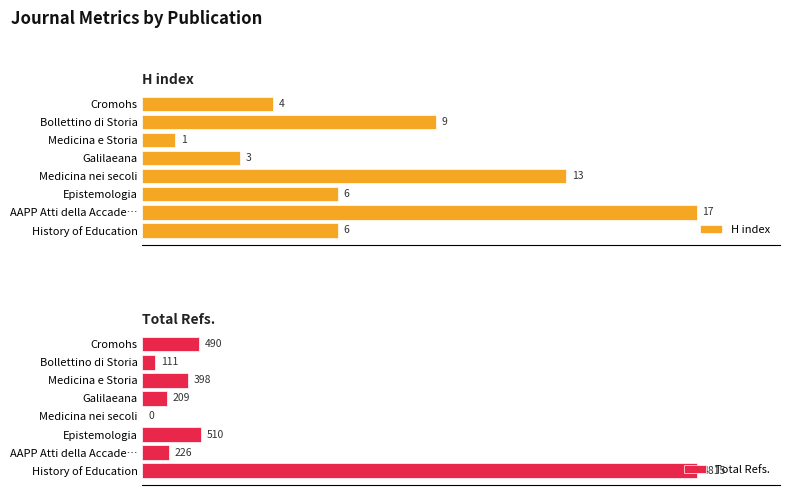

At which label does H index reach its minimum?

Medicina e Storia